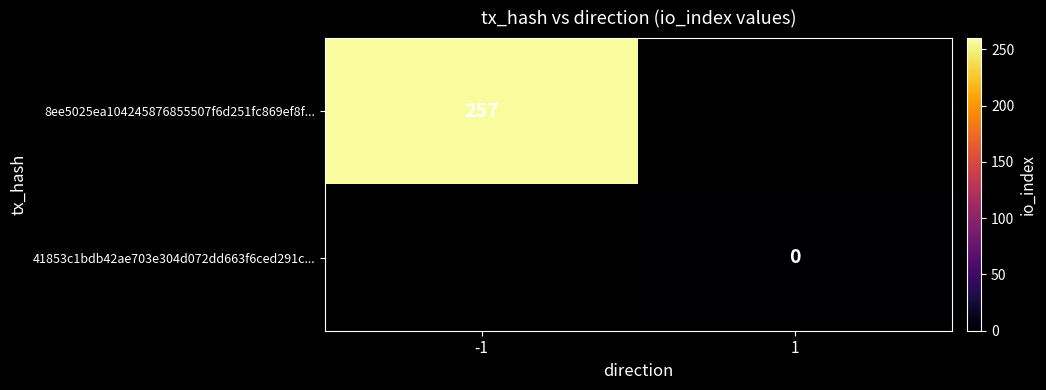

The 8ee5025ea104245876855507f6d251fc869ef8f... series shows 457 at -1. True or false?

False